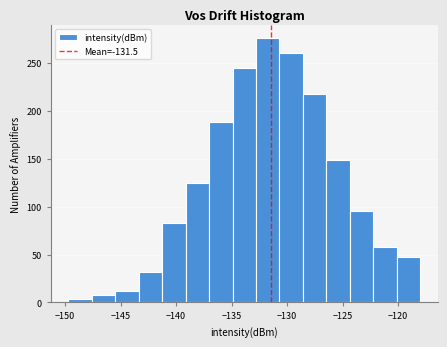

Which range on the x-axis has the tallest bar?

-133.0 to -130.5